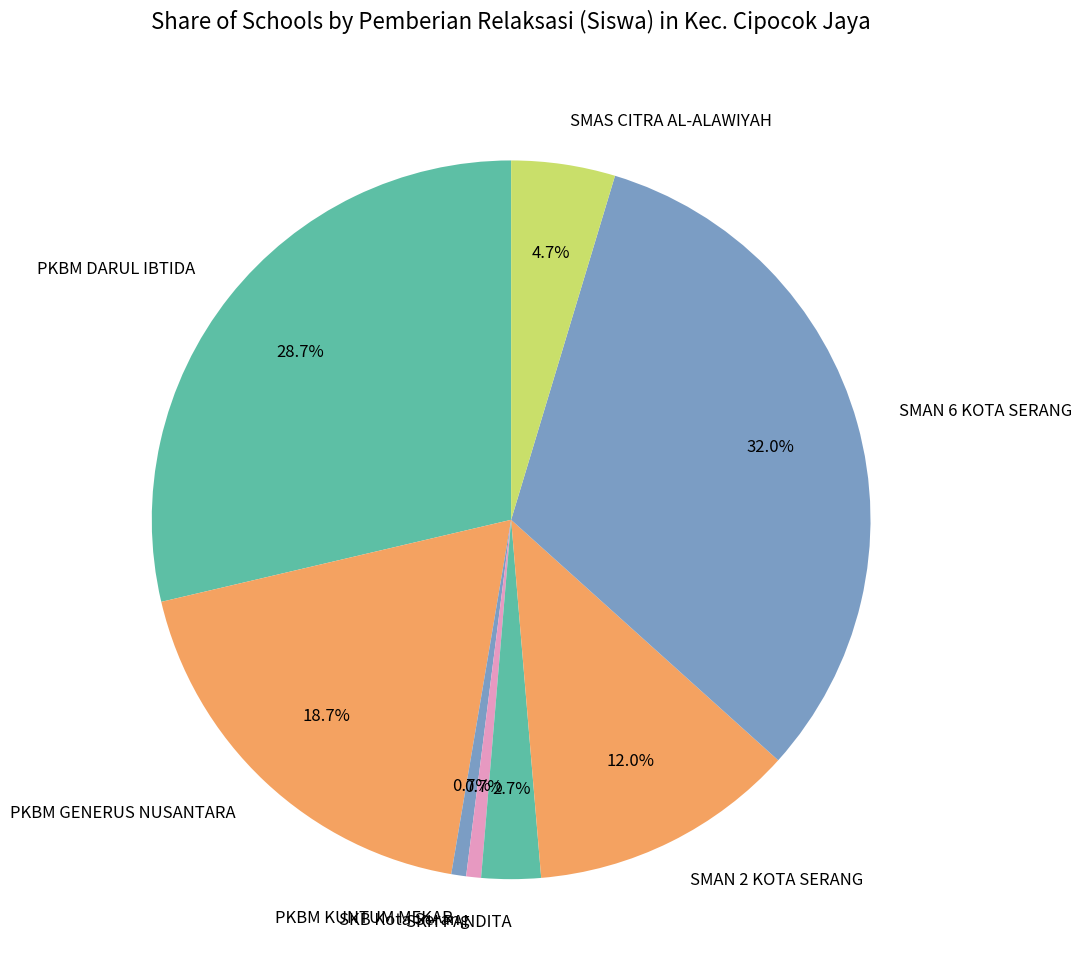

Which has a higher value, SMAN 2 KOTA SERANG or PKBM DARUL IBTIDA?

PKBM DARUL IBTIDA